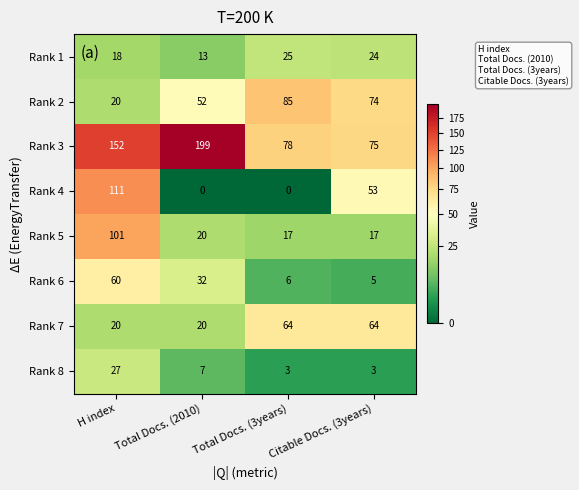

At which label does Rank 4 first exceed 53?

H index